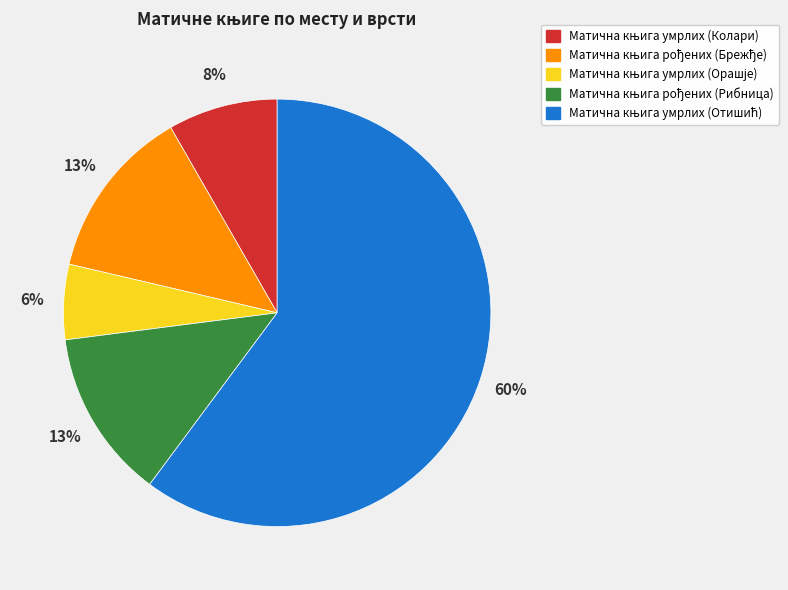

Is there any slice that represents more than half of the pie?

Yes